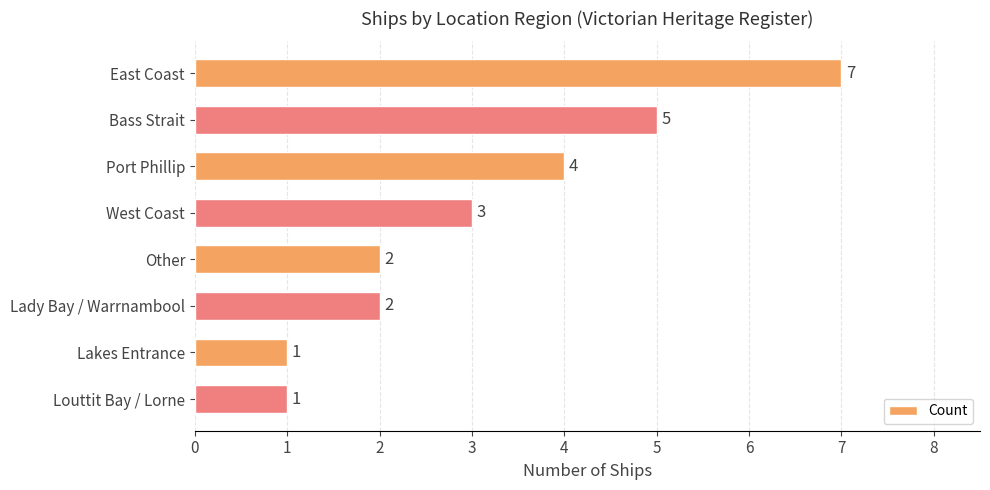

What is the value of the 5th bar from the top?

2